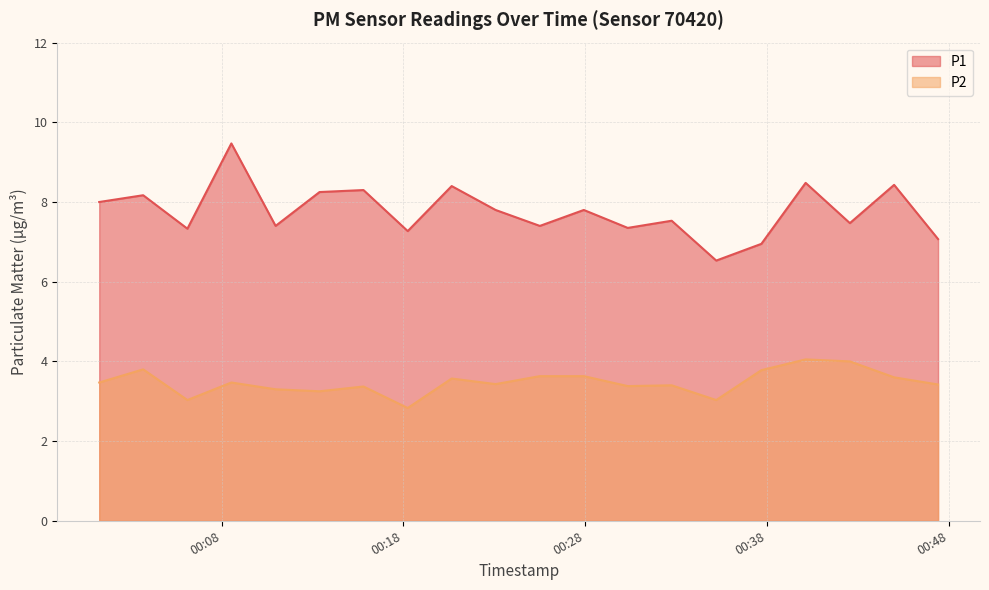

Is it true that P2 equals 3.6 at 2023-12-20T00:25:30?

True